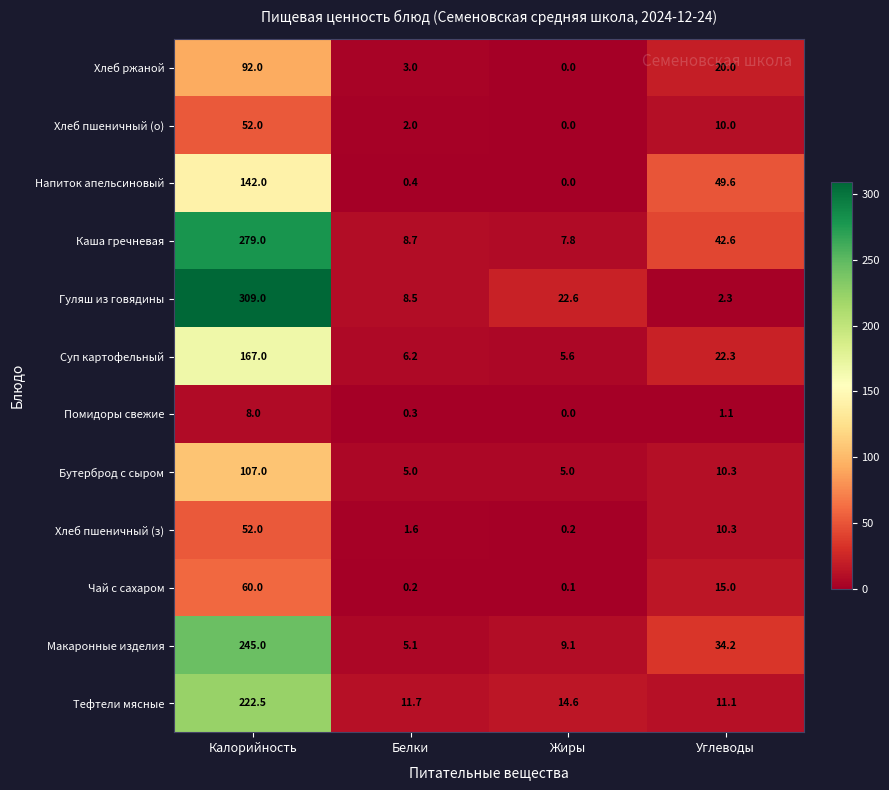

Which series has the largest total across all categories?

Гуляш из говядины